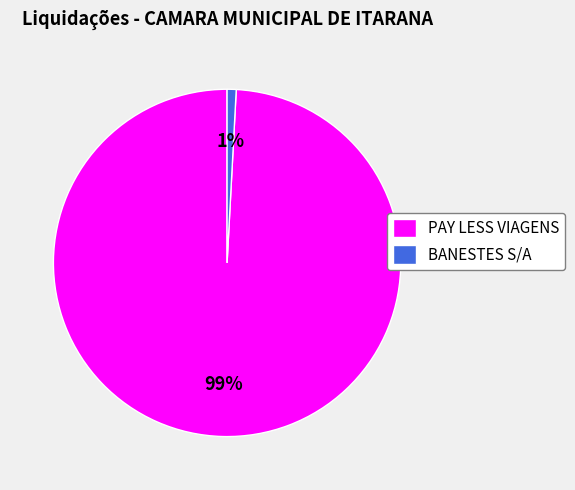

How many slices are in this pie chart?

2